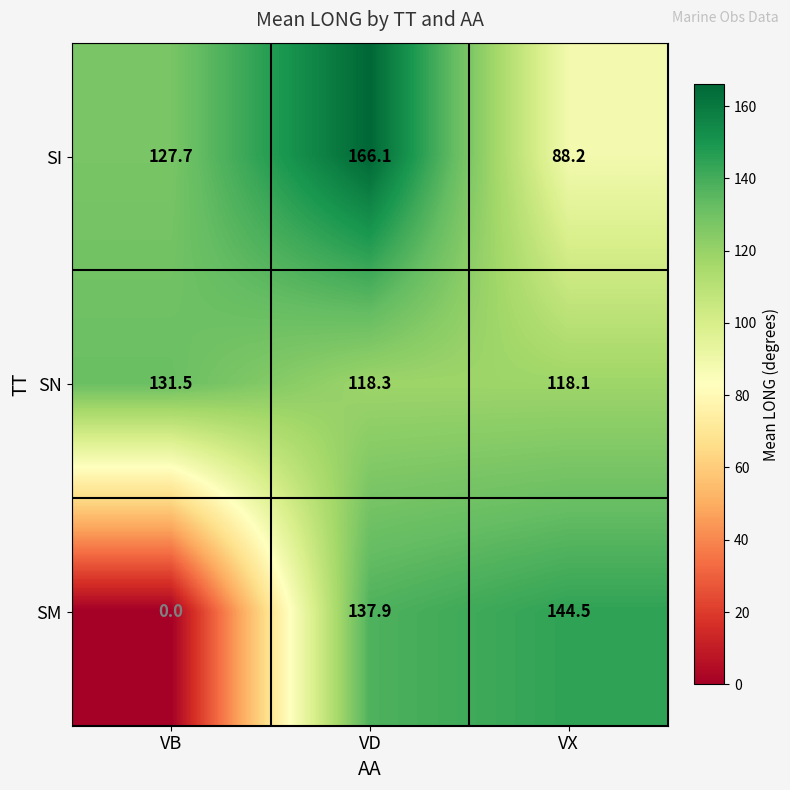

What is the difference between the maximum and minimum values in the SI series?

77.9